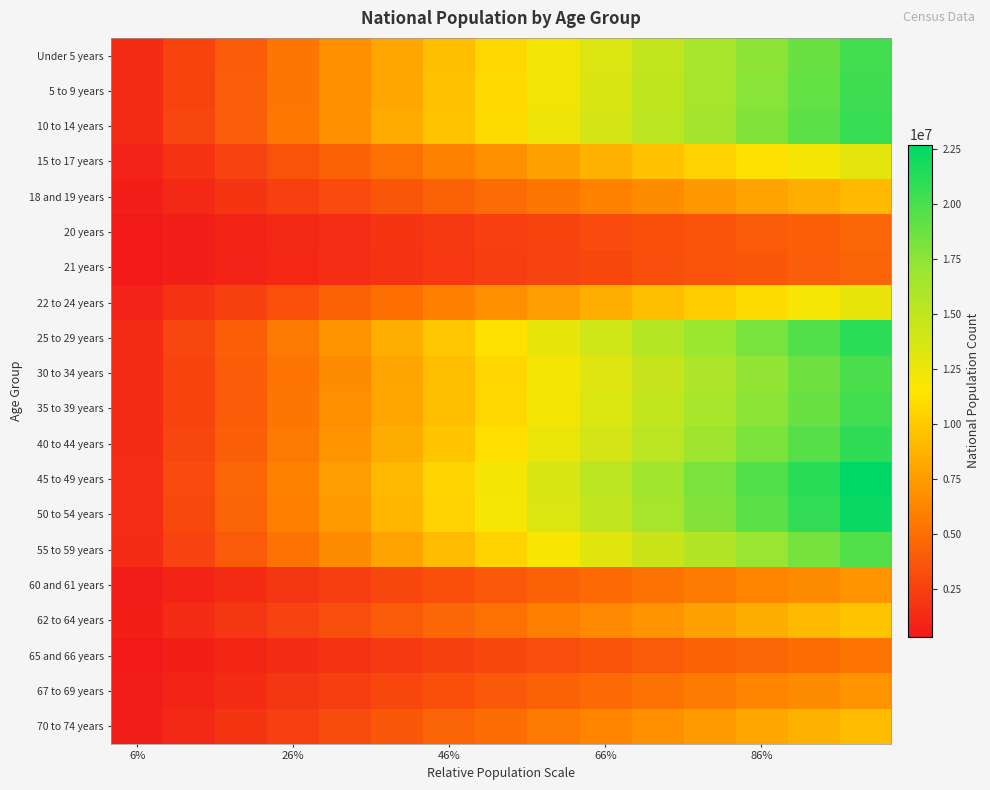

At how many categories does at least one series exceed 16971114?

4